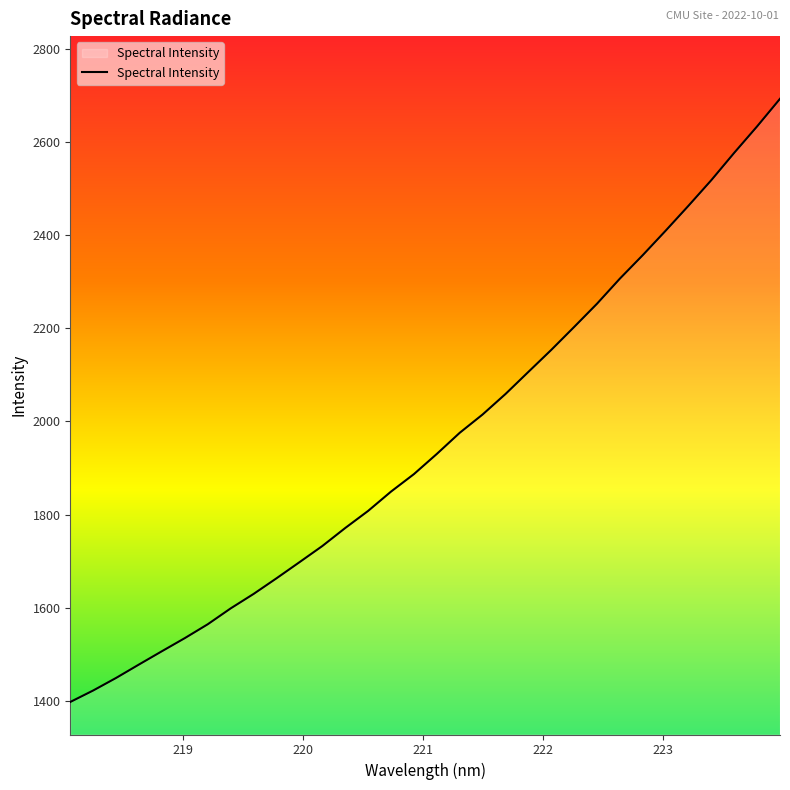

What is the maximum value shown in the chart?

2693.0